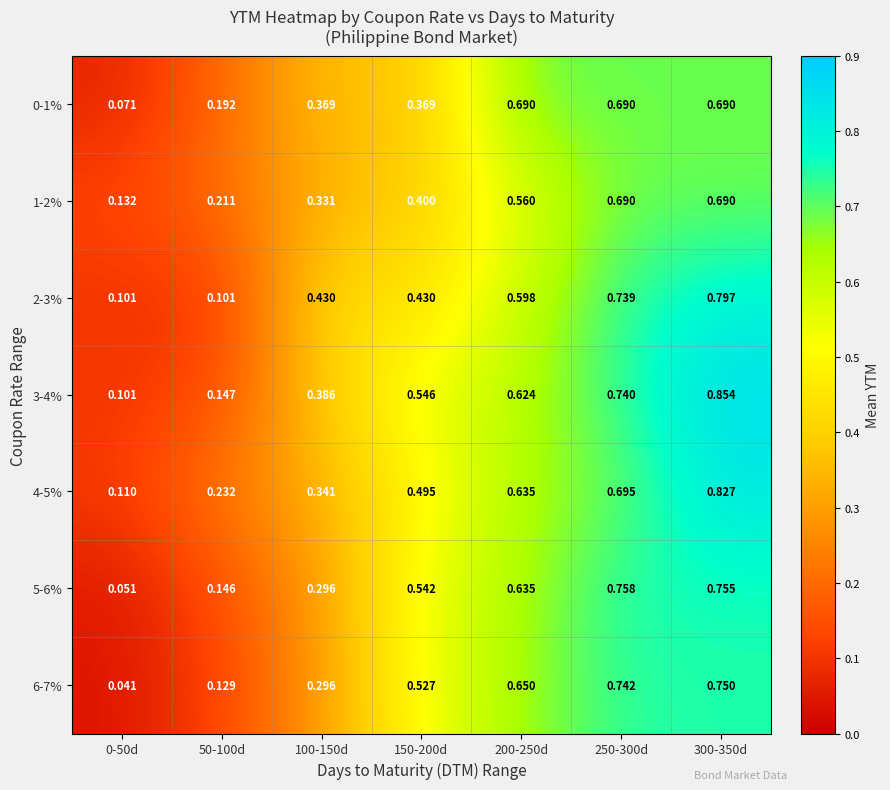

Is the value of 4-5% at 150-200d greater than the value of 3-4% at 100-150d?

Yes